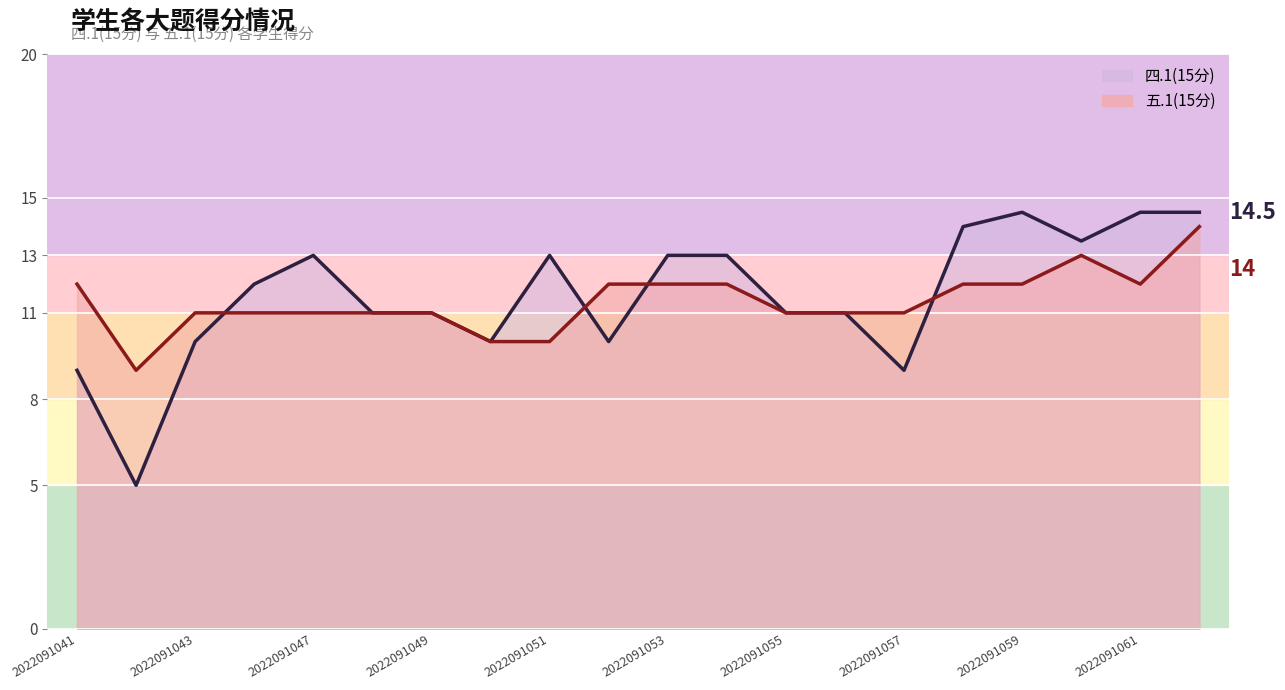

What is the minimum value shown in the chart?

5.0